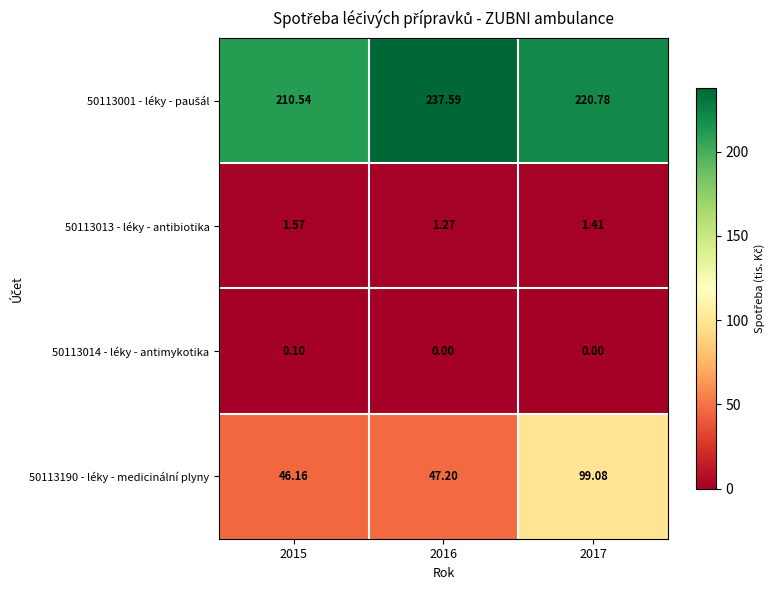

Is the value of 50113013 - léky - antibiotika at 2017 greater than the value of 50113190 - léky - medicinální plyny at 2017?

No